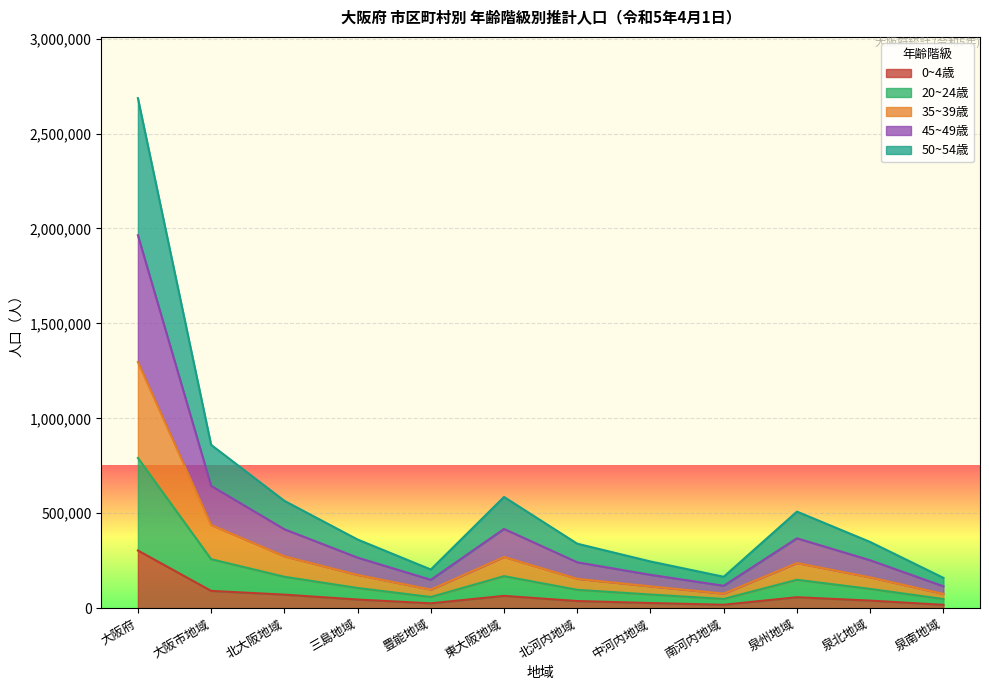

Which category has the highest value in the 0~4歳 series?

大阪府